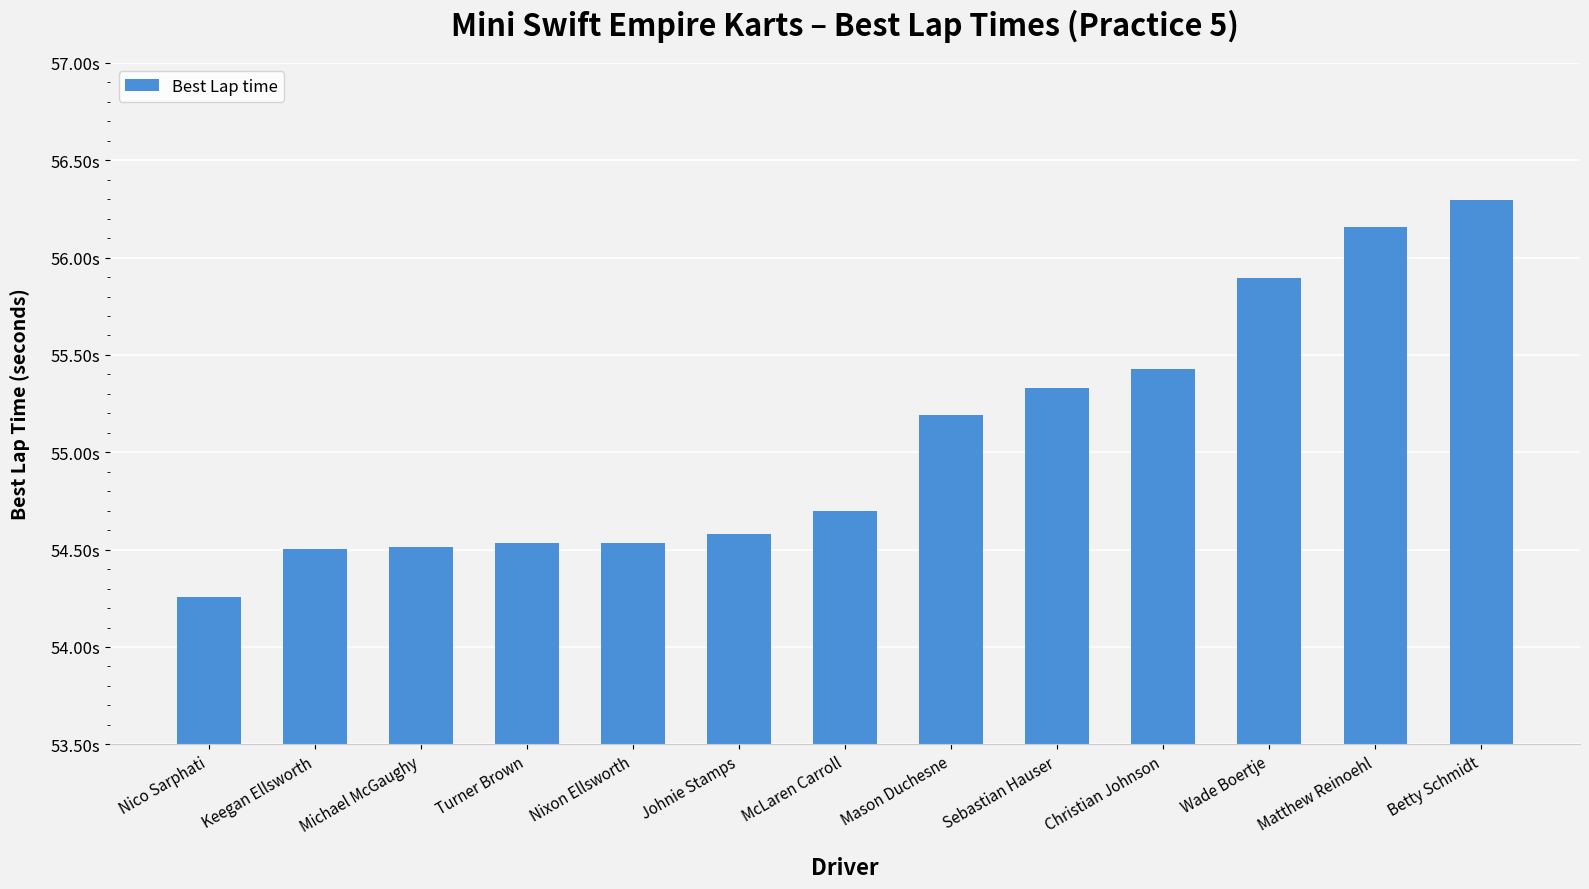

What is the greatest value displayed?

56.3